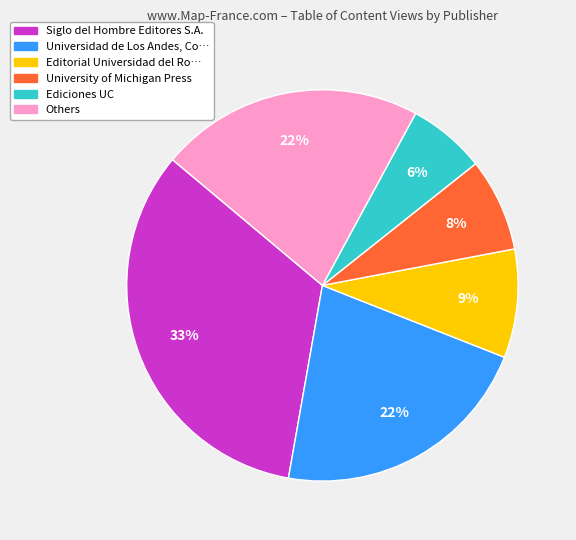

To the nearest percent, what is the average slice percentage?

17%